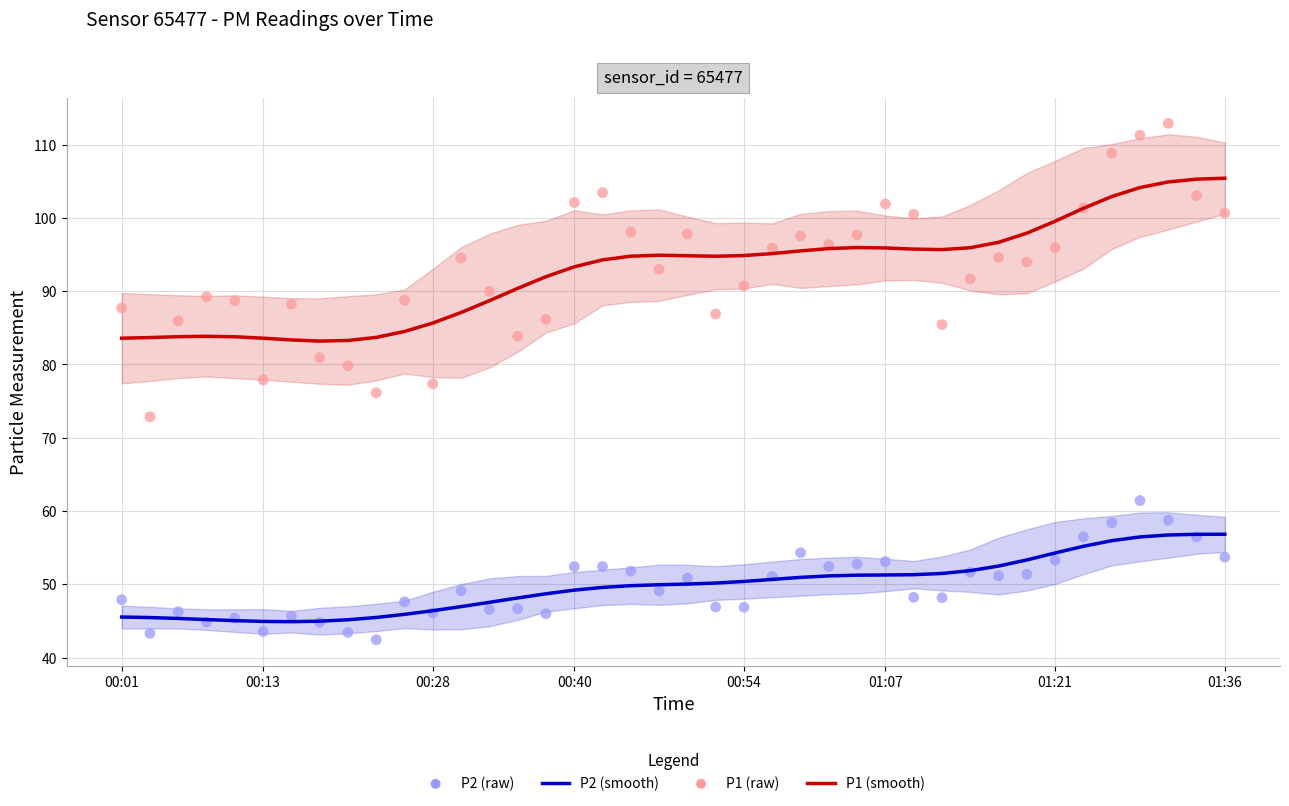

What are all the series names shown in the legend?

P1 (smooth), P2 (smooth), P1 (raw), P2 (raw)